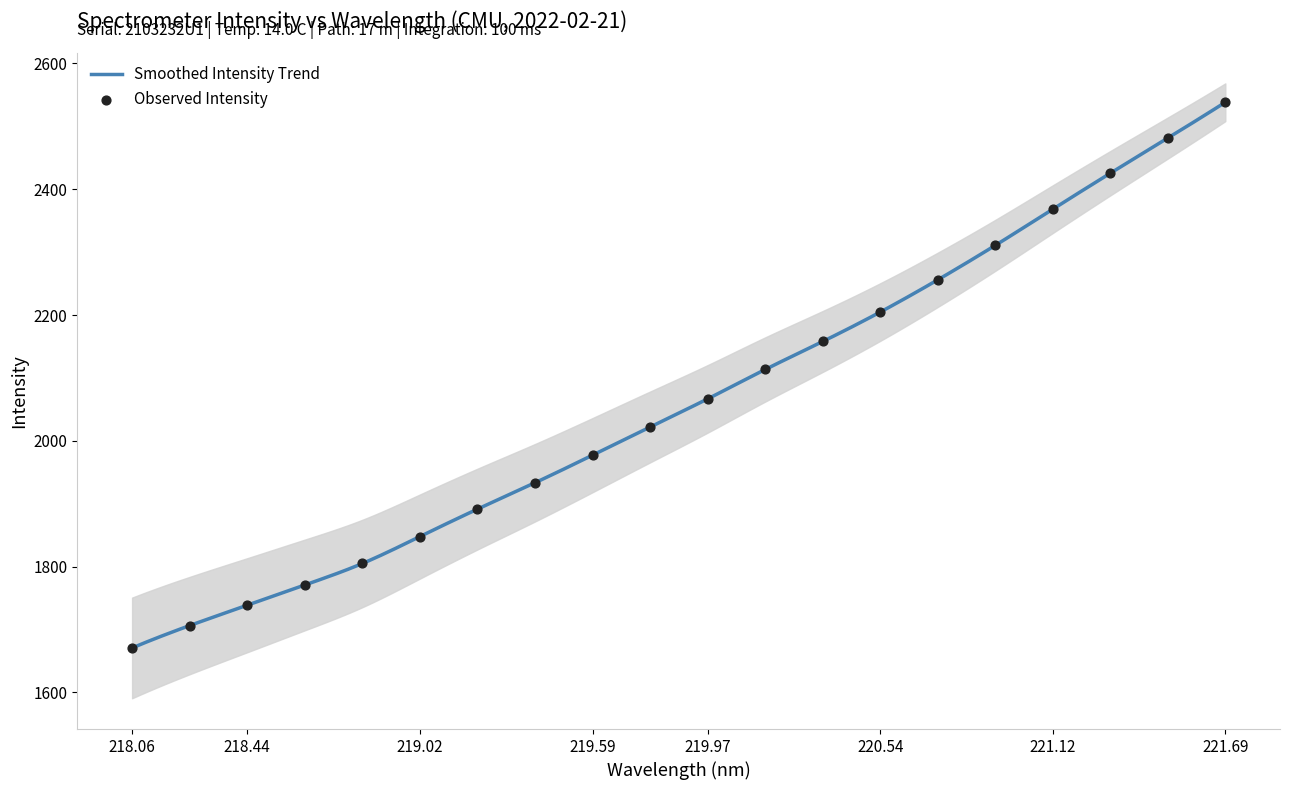

What is the lowest value of the Smoothed Intensity Trend series?

1670.8